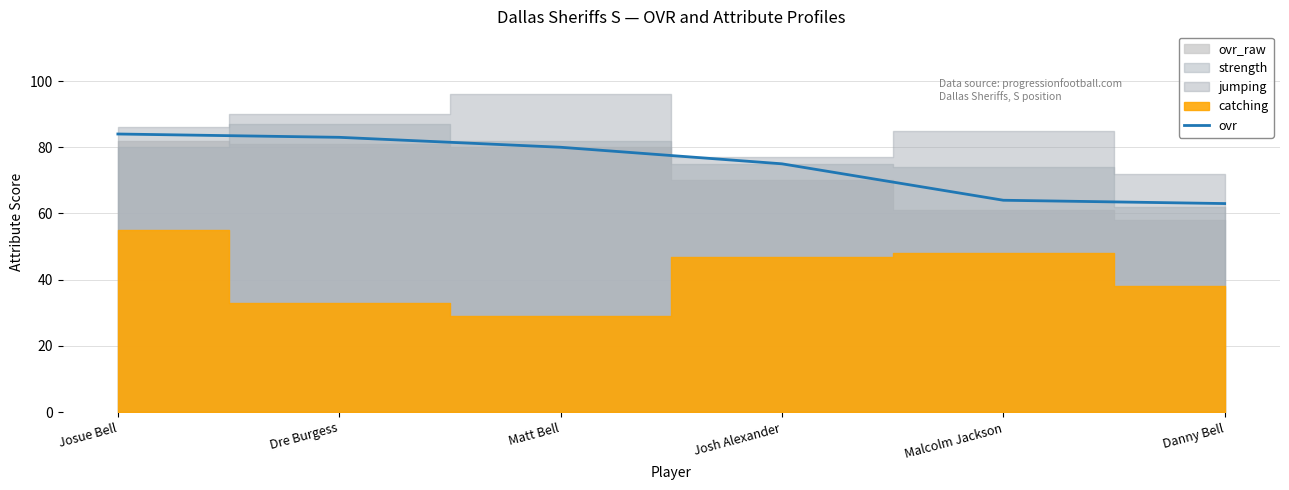

Is it true that the value at Danny Bell is 63?

True